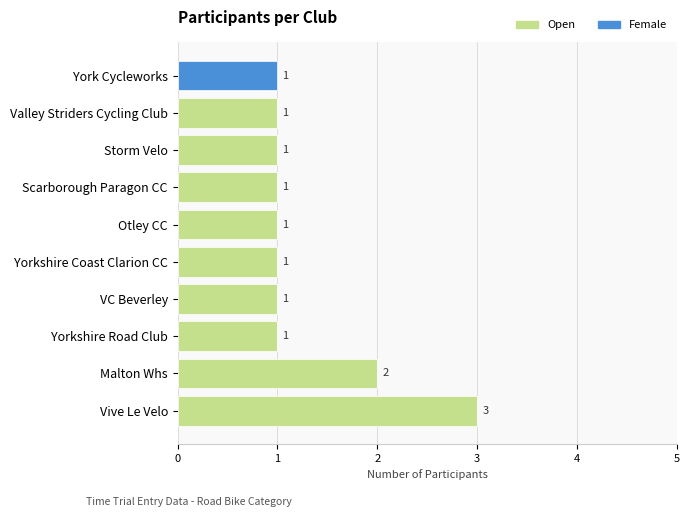

At which category is the sum across all series the highest?

Vive Le Velo